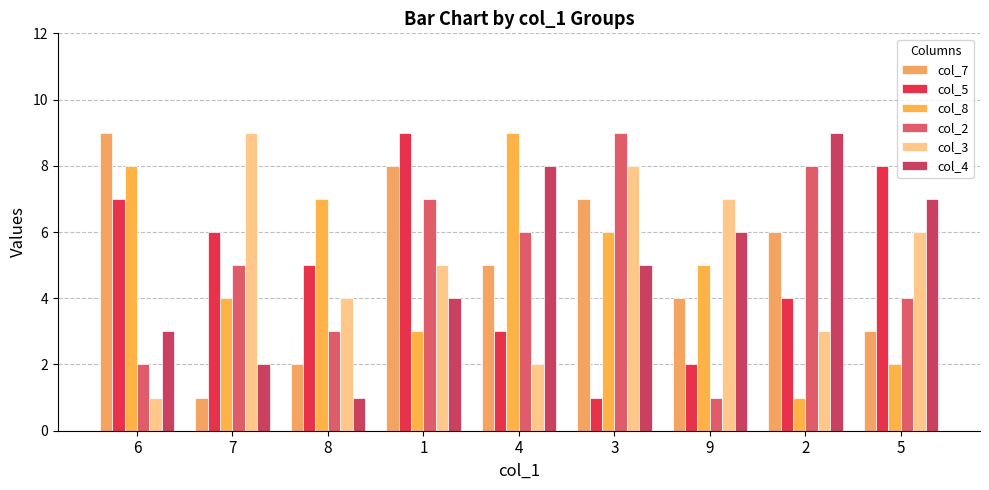

What is the maximum value for col_7?

9